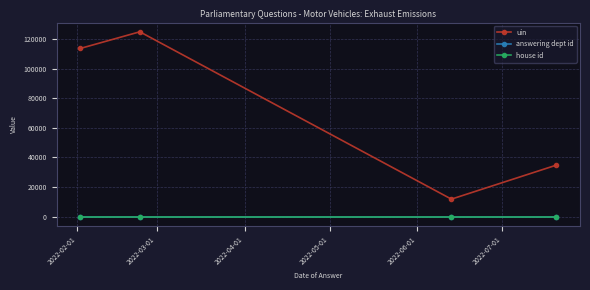

What is the sum of all uin values?

285514